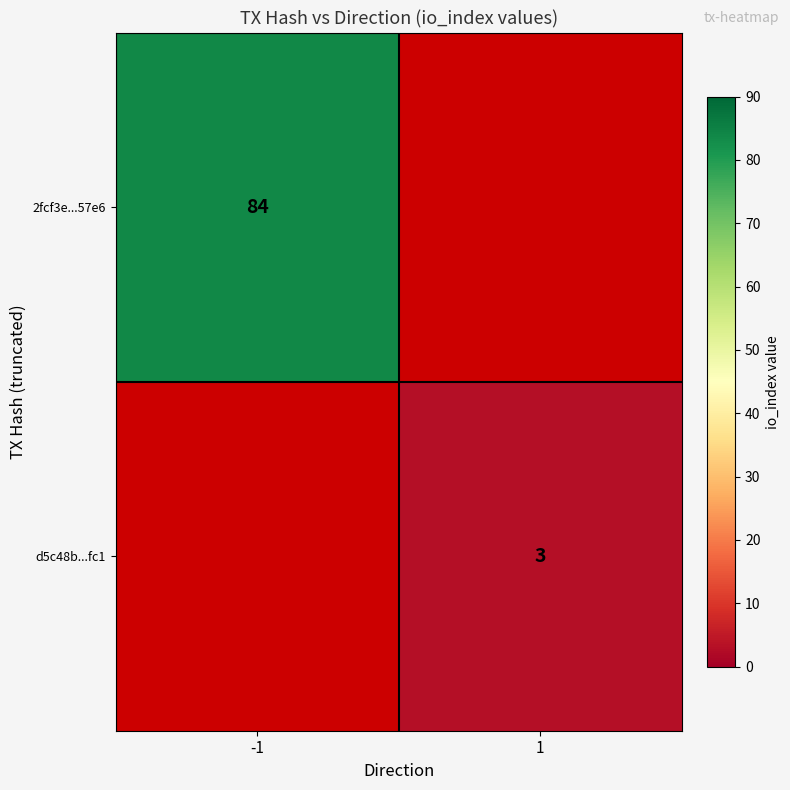

What is the minimum value shown in the chart?

3.0